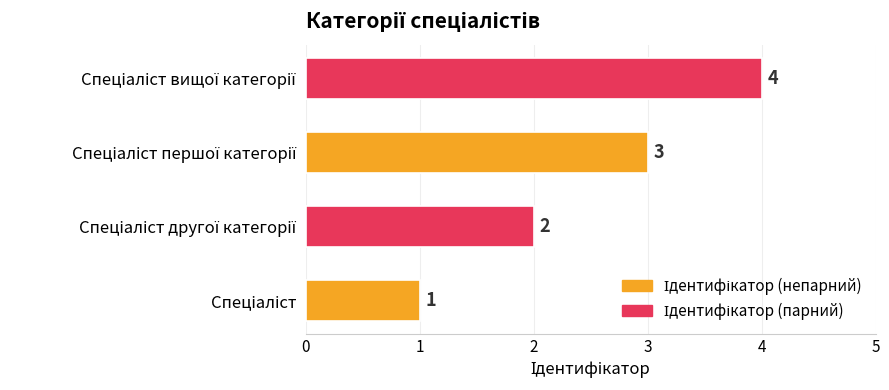

What is the maximum value shown in the chart?

4